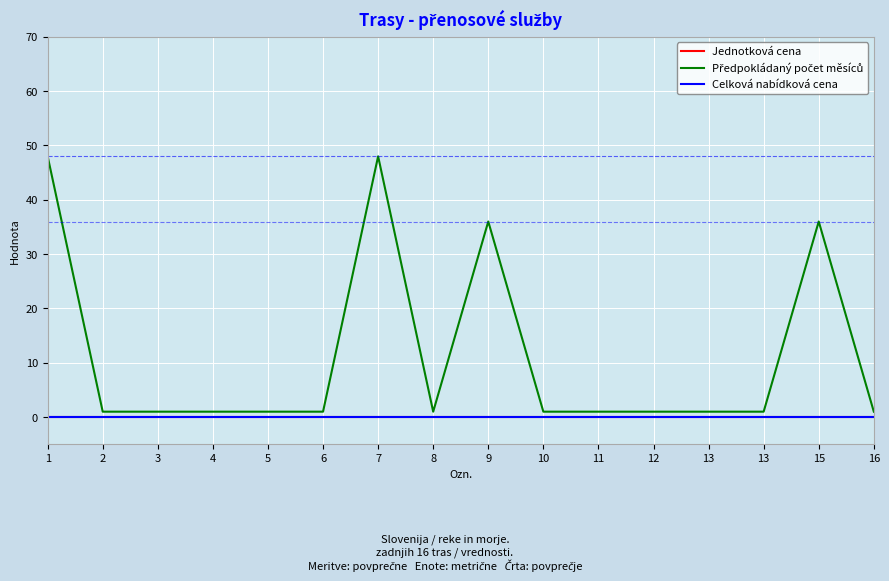

Is this an area chart (filled region under the line)?

No